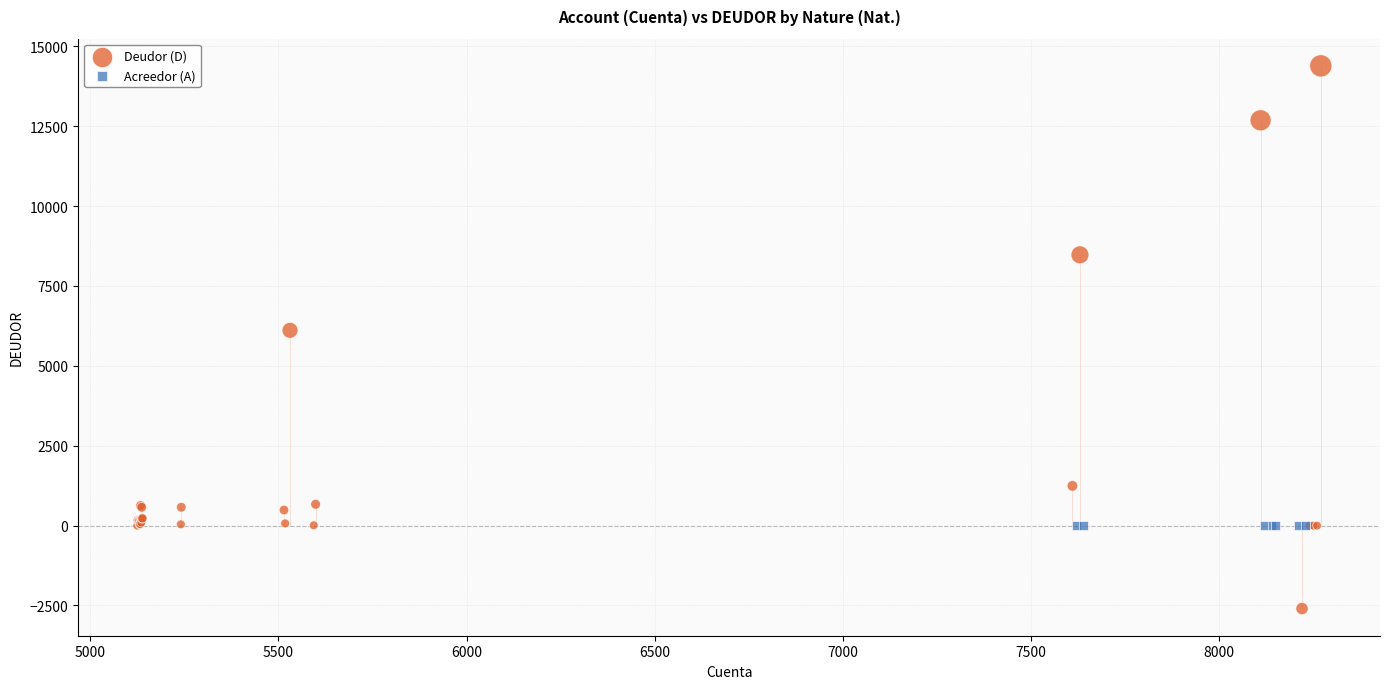

Which series reaches the minimum Y coordinate?

Deudor (D)